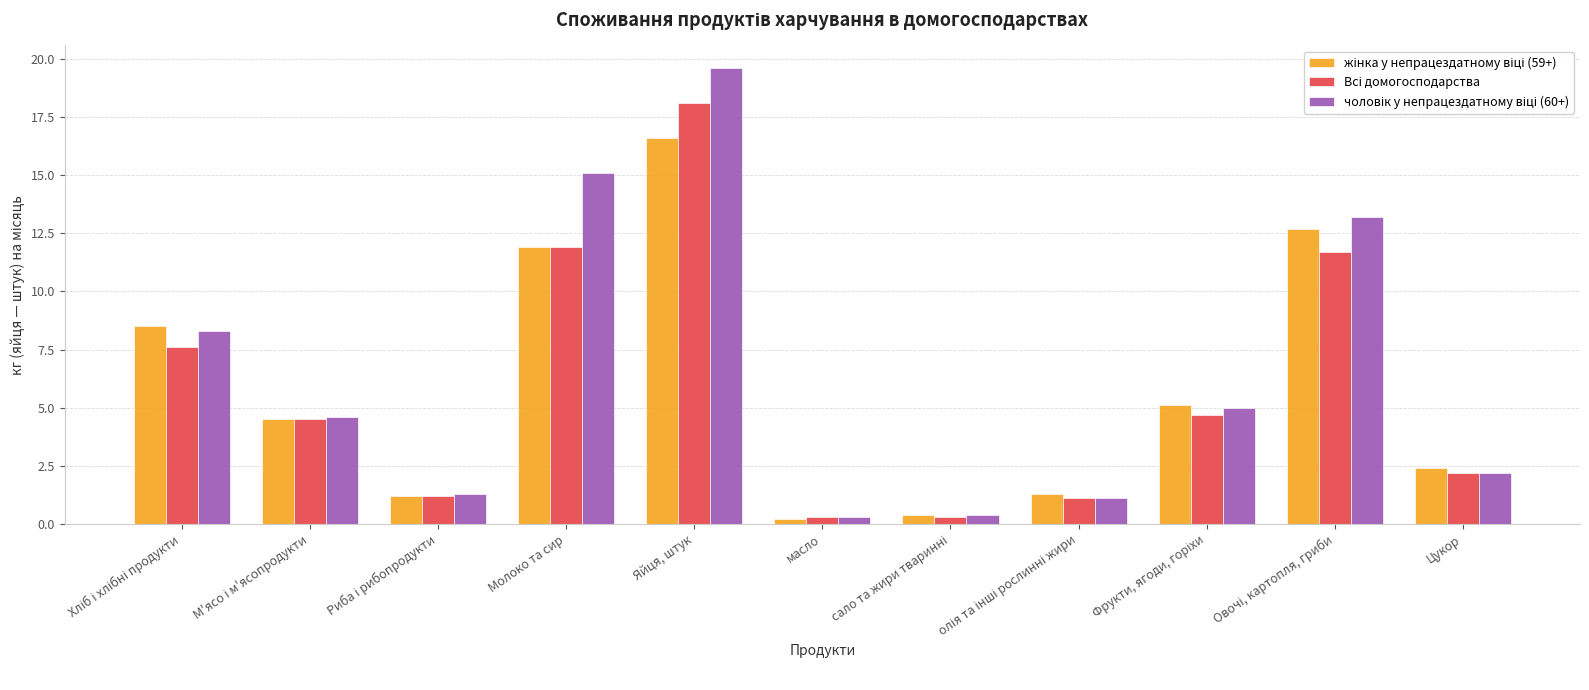

What is the greatest value displayed?

19.6